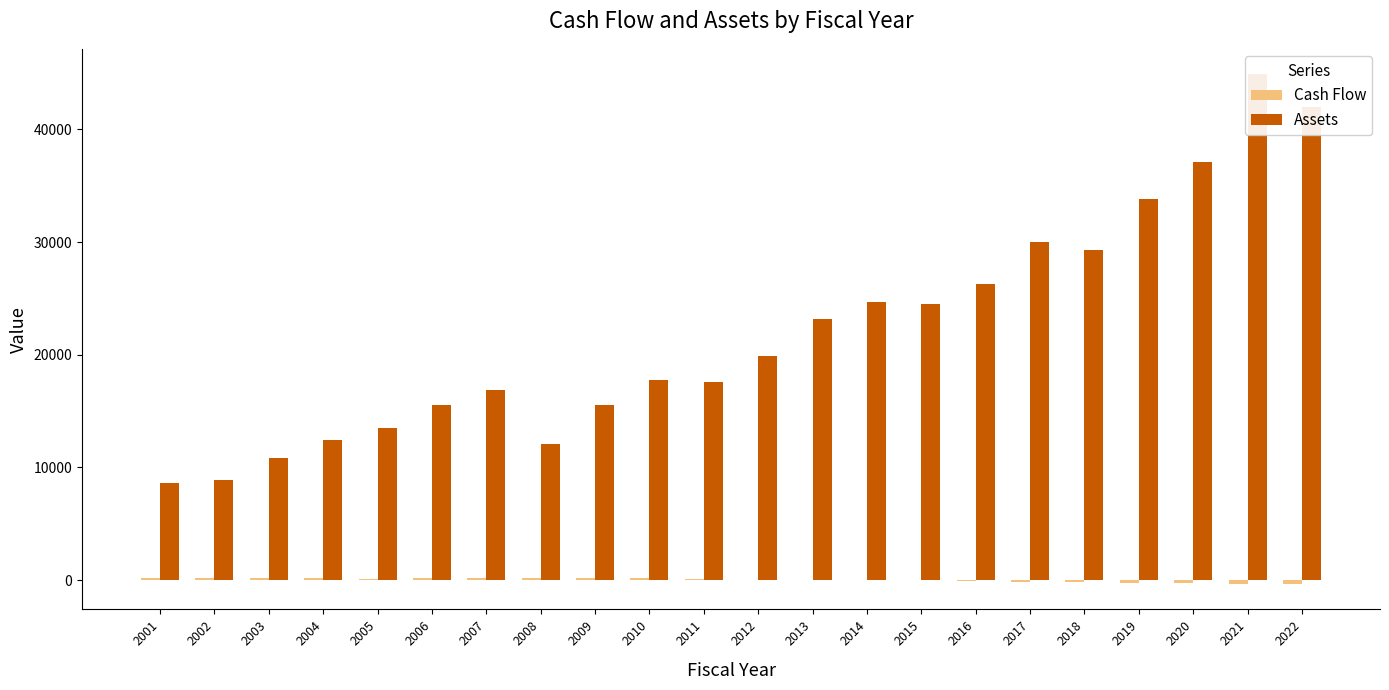

What is the value of the Assets bar at the 6th from the left?

15502.6